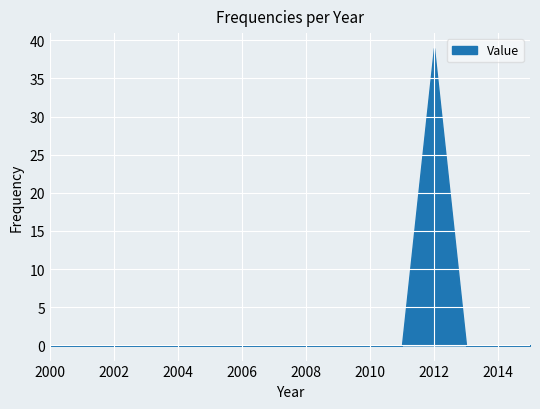

What is the maximum value shown in the chart?

39